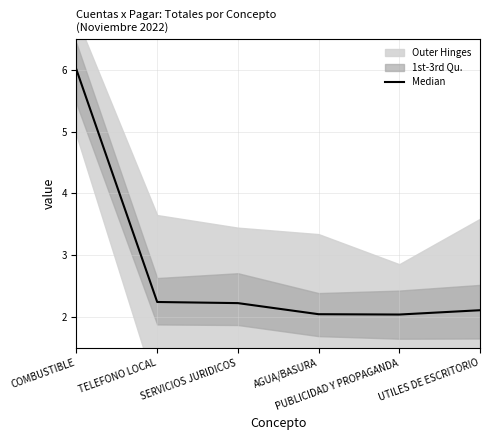

Approximately how many times larger is the value at TELEFONO LOCAL compared to SERVICIOS JURIDICOS?

1.0